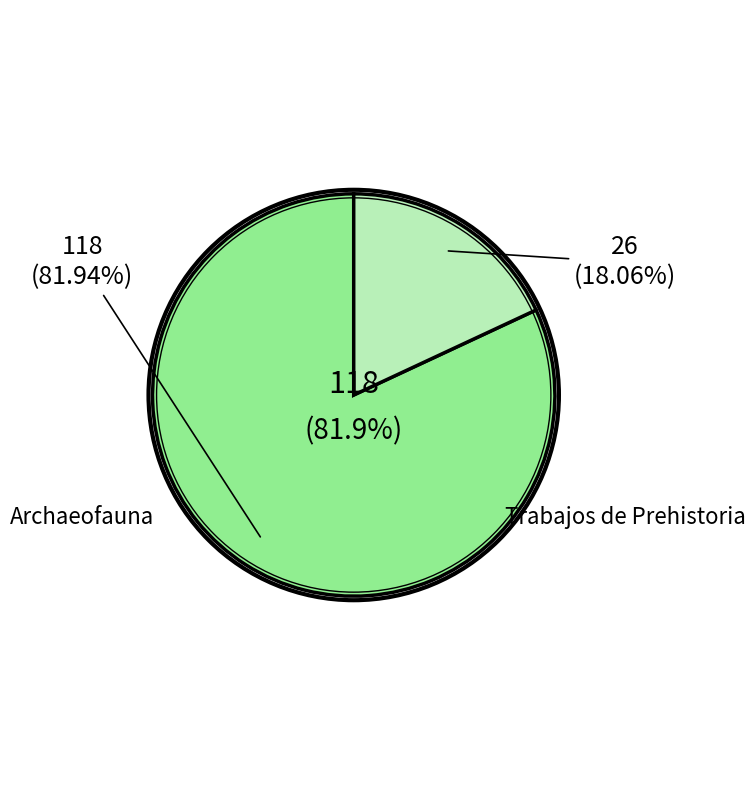

Is there any slice that represents more than half of the pie?

Yes